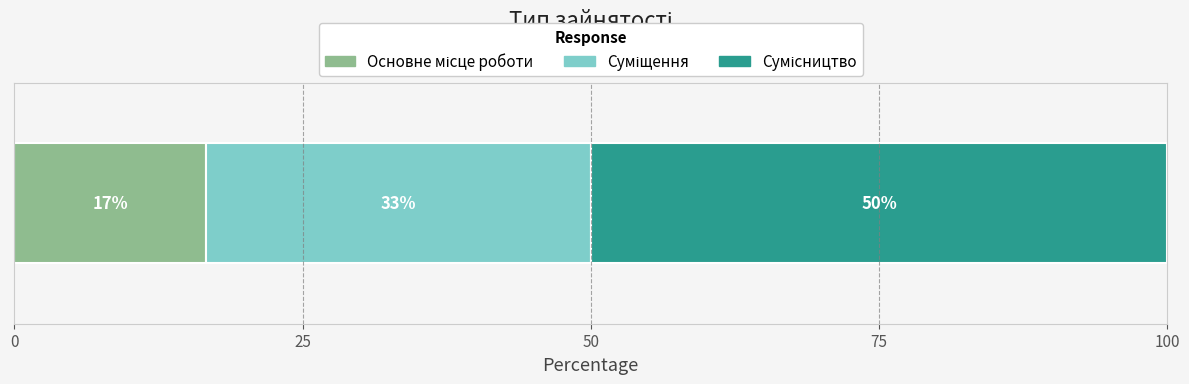

What is the label of the 2nd bar from the left?

Суміщення